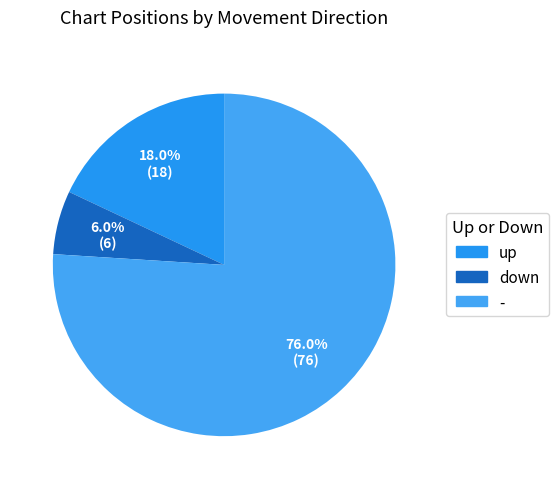

Combined, what portion of the pie is up and -?

94.0%